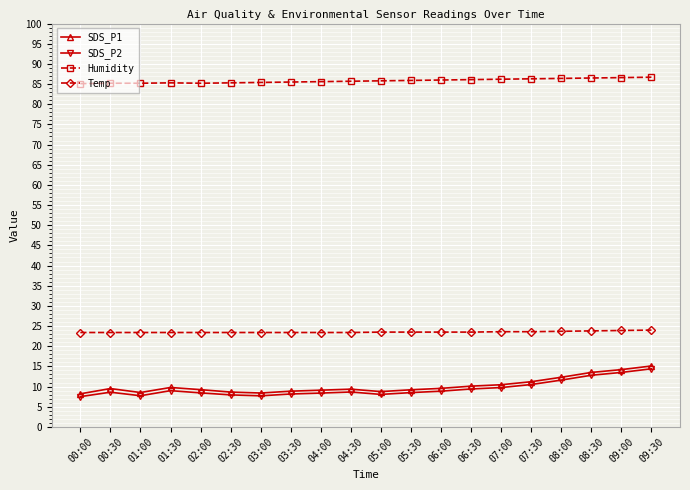

What is the difference between the highest and lowest values at 06:30?

76.7